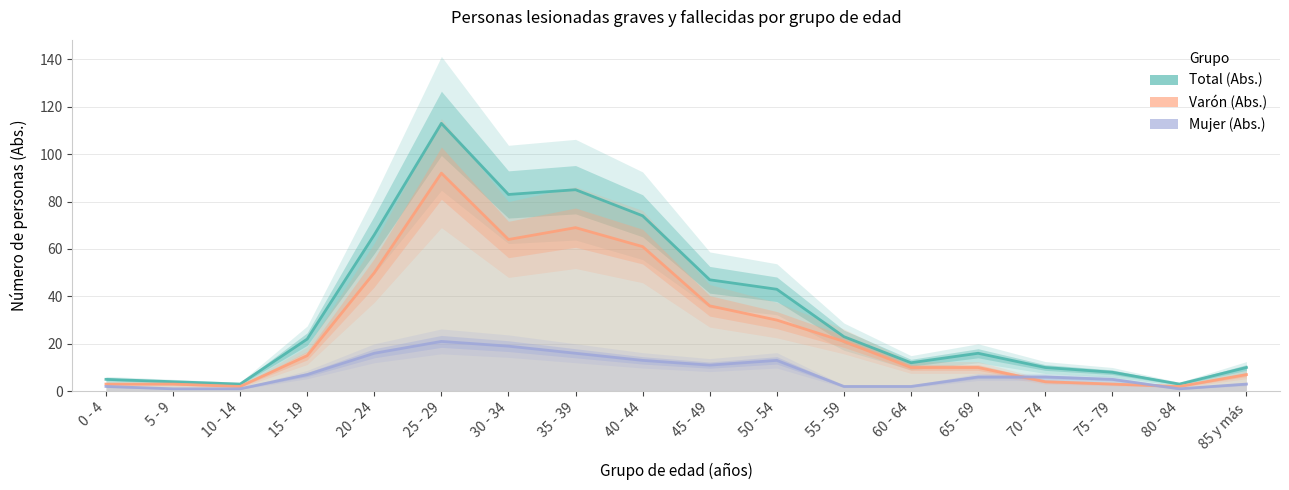

Count the number of data series in this chart.

3